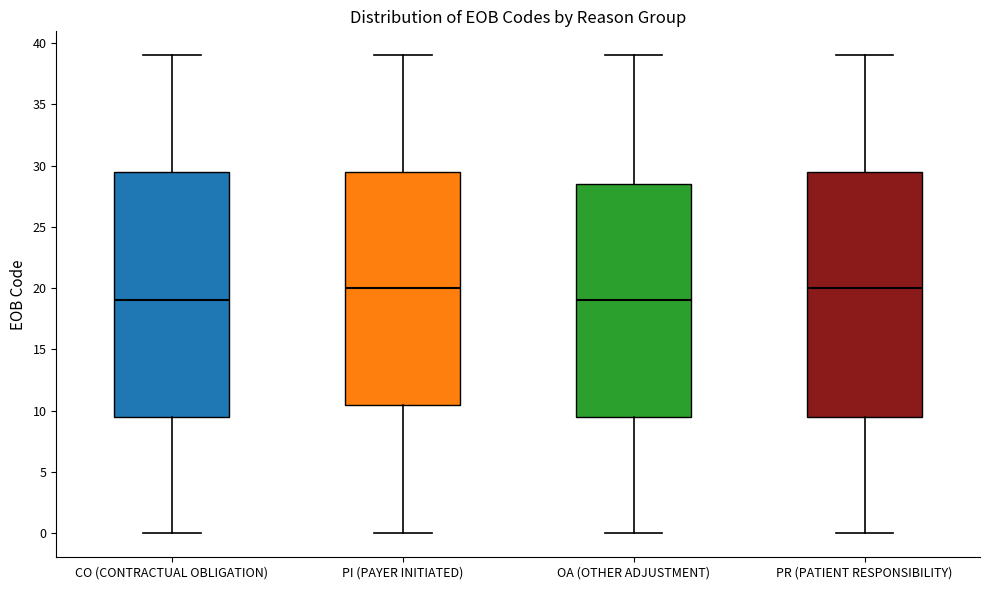

Reading left to right, read every box against the y-axis: the position of its median line, the range the box covers, and the ends of its whiskers. The values are not printed on the chart, so give them approximately, as read against the axis.

CO (CONTRACTUAL OBLIGATION): median 19.0, box 9.5 to 29.5, whiskers 0.0 to 39.0
PI (PAYER INITIATED): median 20.0, box 10.5 to 29.5, whiskers 0.0 to 39.0
OA (OTHER ADJUSTMENT): median 19.0, box 9.5 to 28.5, whiskers 0.0 to 39.0
PR (PATIENT RESPONSIBILITY): median 20.0, box 9.5 to 29.5, whiskers 0.0 to 39.0